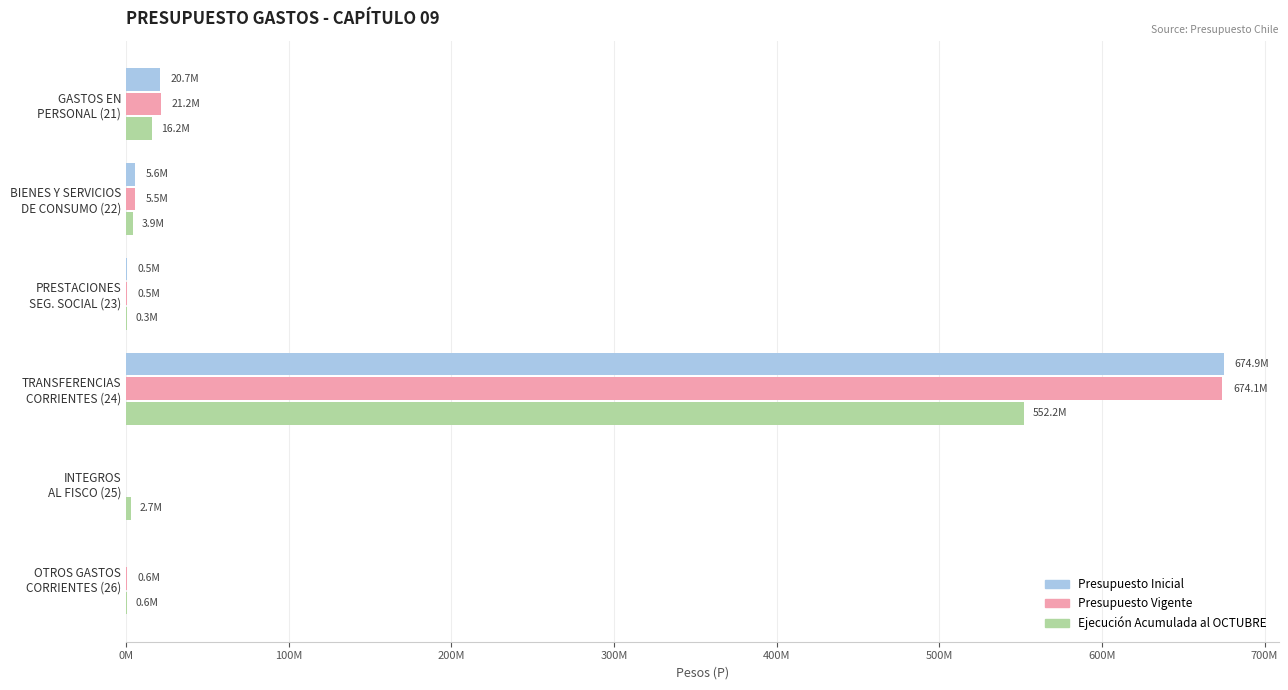

List the series in order of their peak value, highest first.

Presupuesto Inicial, Presupuesto Vigente, Ejecución Acumulada al OCTUBRE